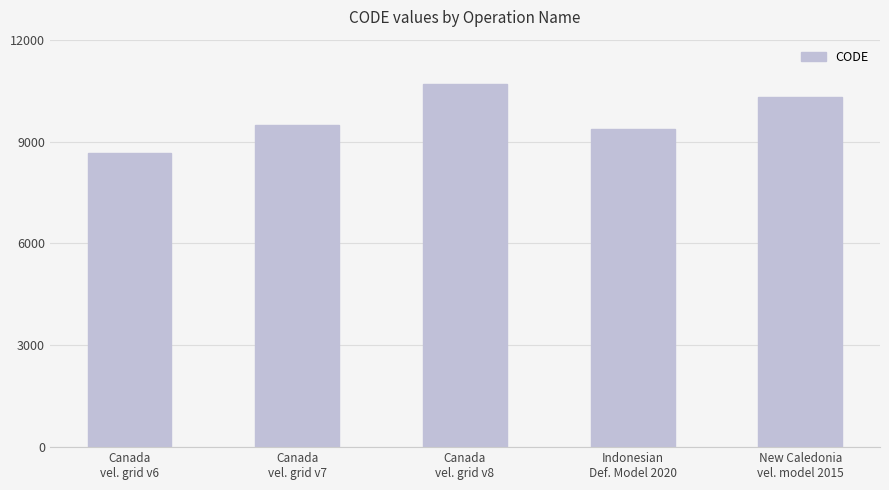

What is the difference between the maximum and minimum values?

2031